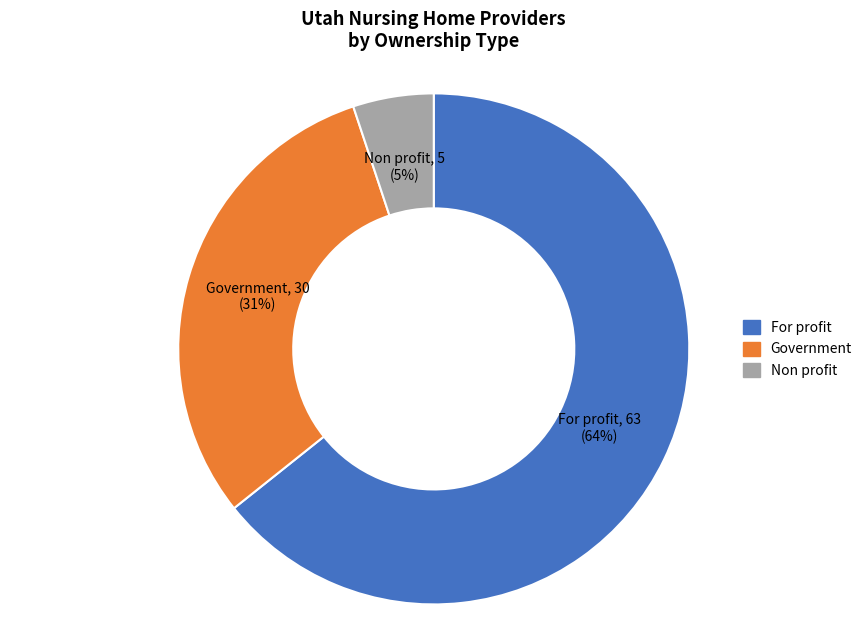

Which slice is the largest?

For profit